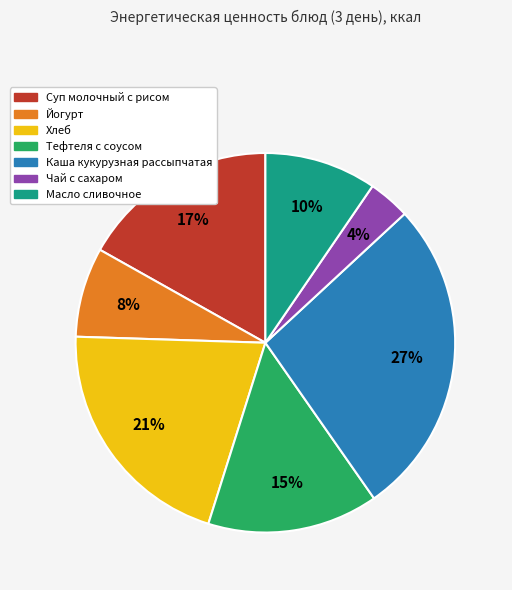

Between Каша кукурузная рассыпчатая and Тефтеля с соусом, which is larger?

Каша кукурузная рассыпчатая